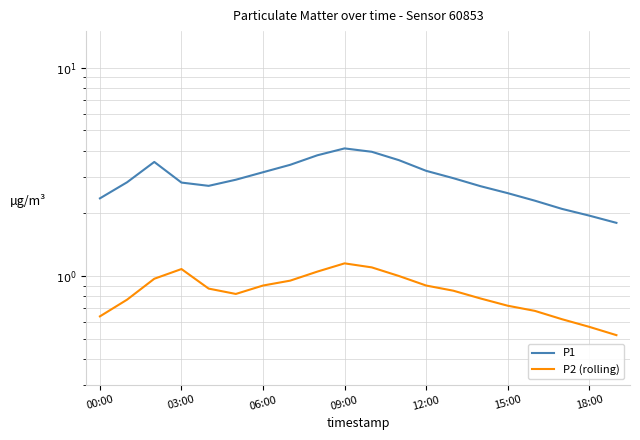

How many values in the P1 series are below 2?

2